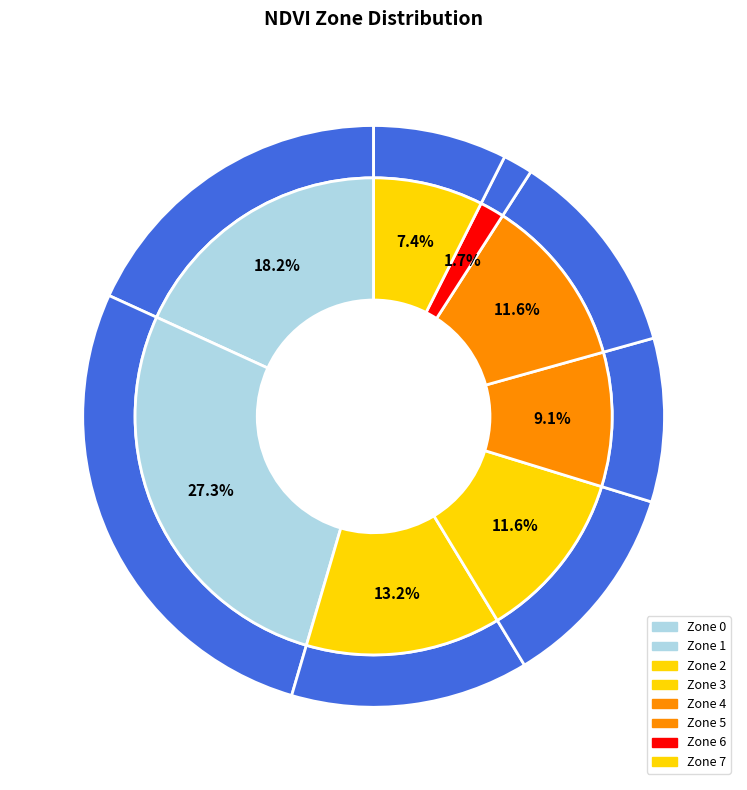

Which category has the smallest portion of the pie?

Zone 6